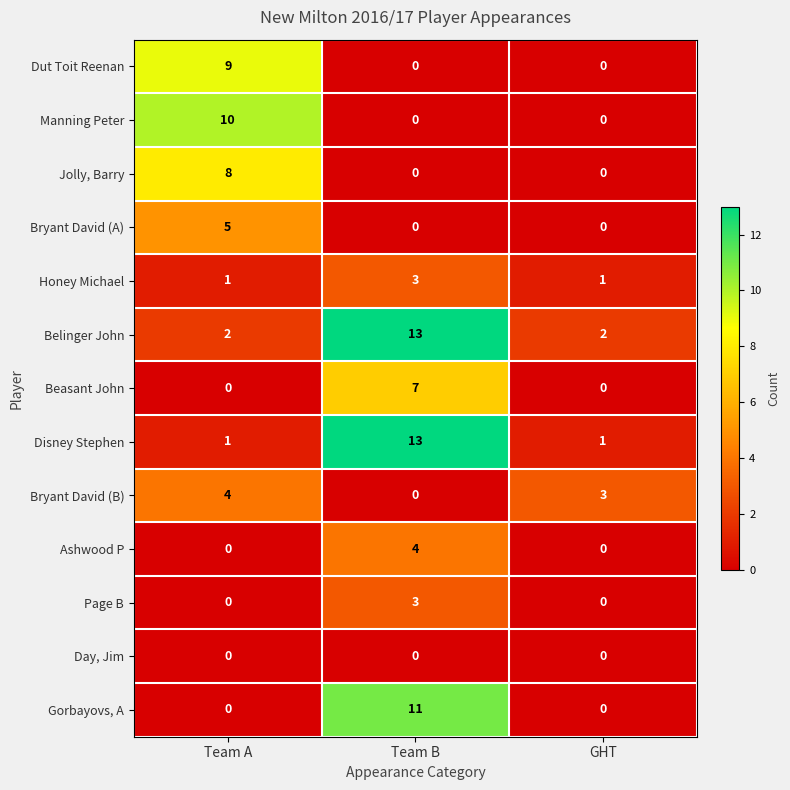

What is the greatest value displayed?

13